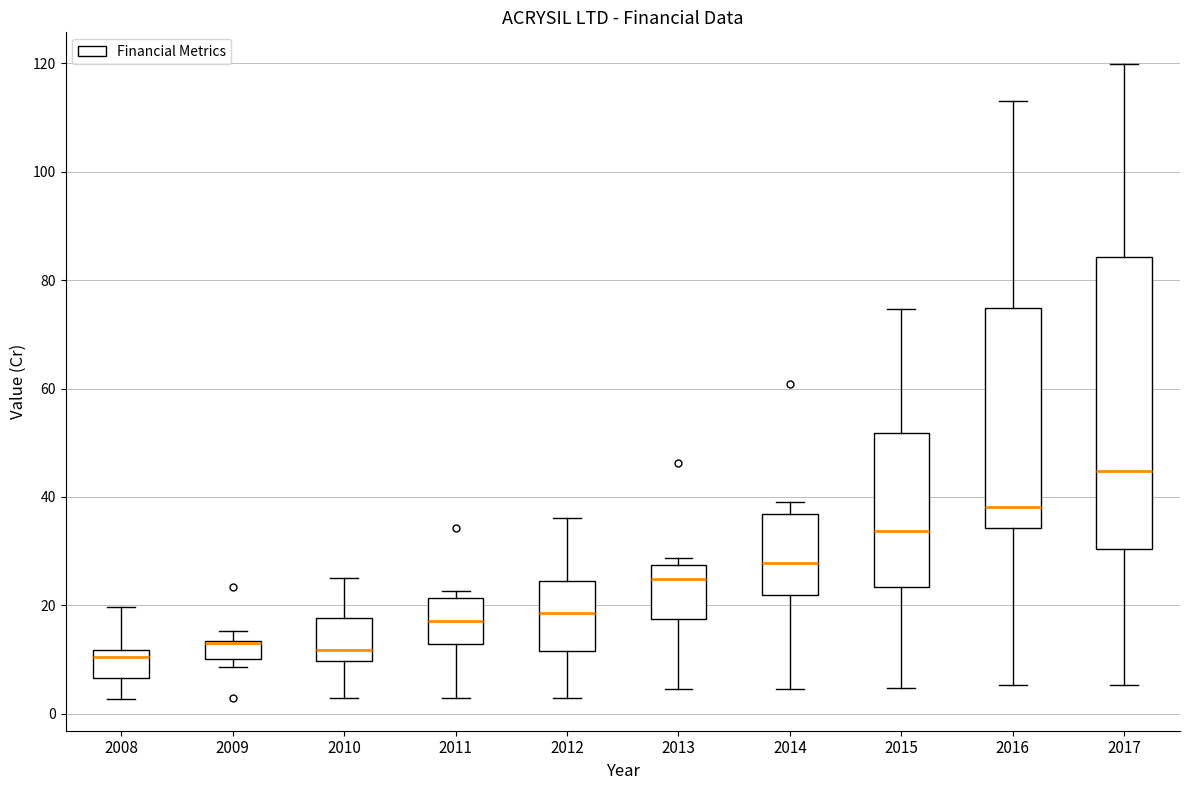

Comparing the boxes themselves (not the whiskers), which one is the tallest?

2017